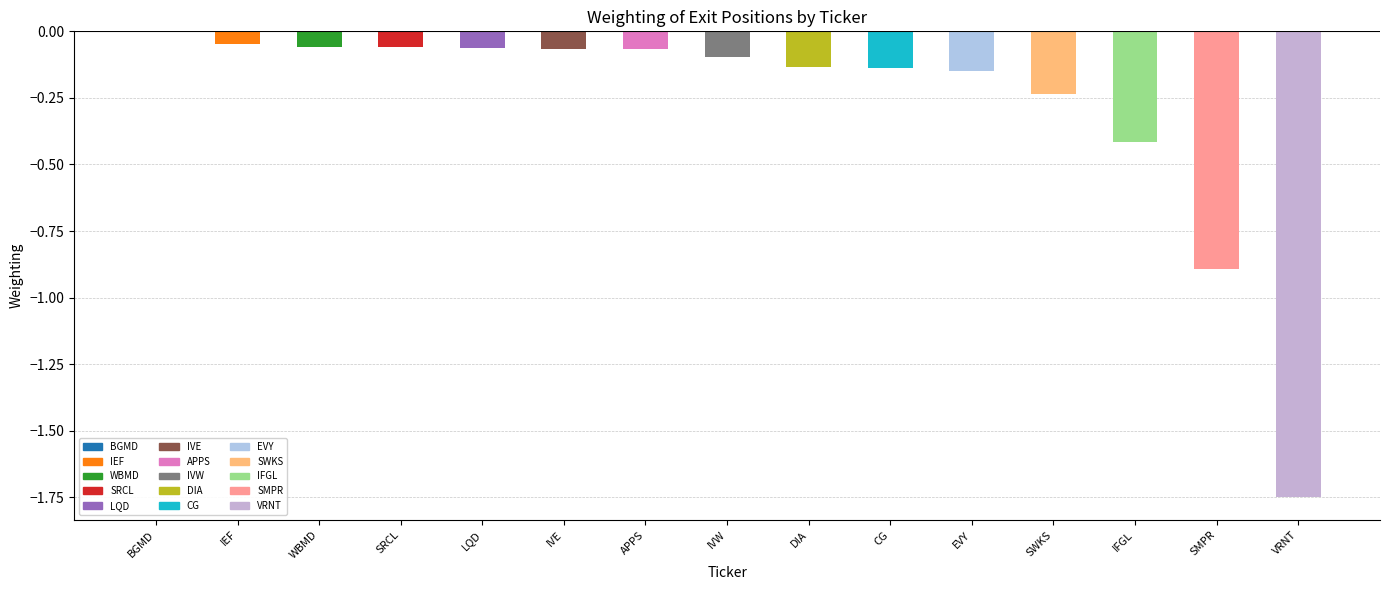

What is the label of the 14th bar from the right?

IEF